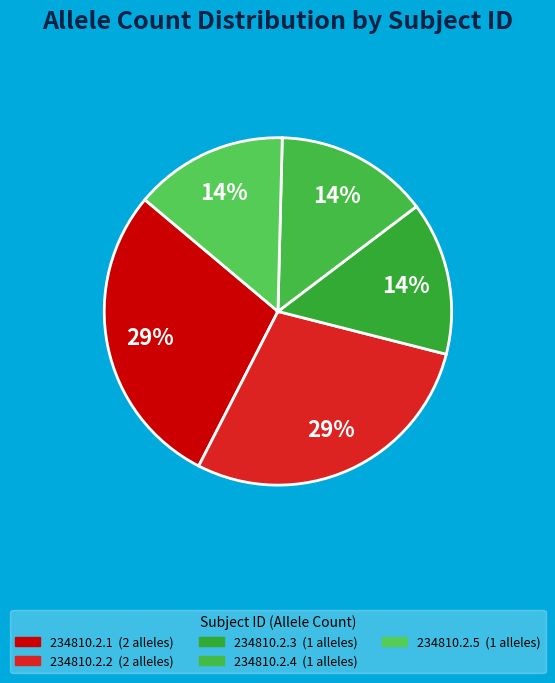

Does 234810.2.5 account for over 50% of the chart?

No